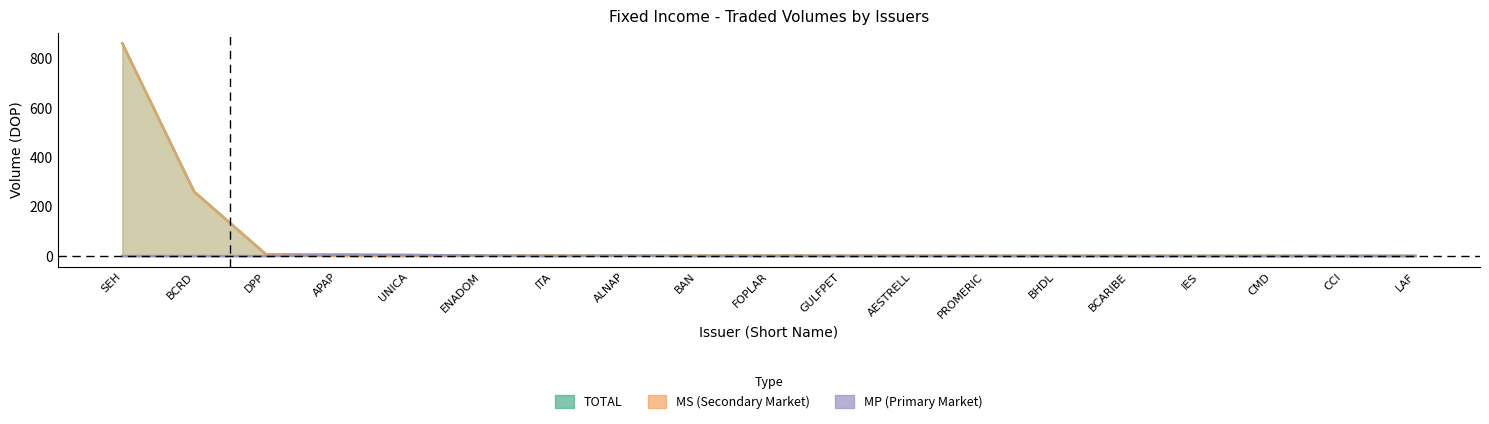

List the labels in order of MP value, smallest first.

SEH, BCRD, DPP, ITA, BAN, FOPLAR, GULFPET, AESTRELL, PROMERIC, BHDL, BCARIBE, IES, CMD, LAF, CCI, ENADOM, ALNAP, UNICA, APAP